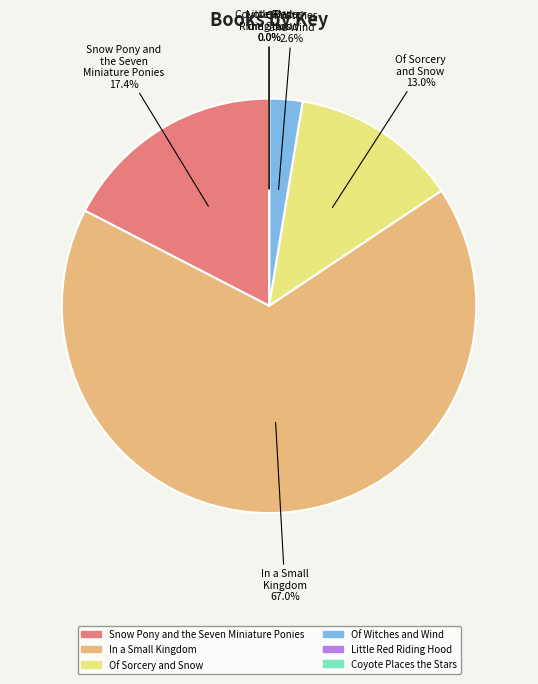

How much of the chart is everything except In a Small Kingdom?

33.0%